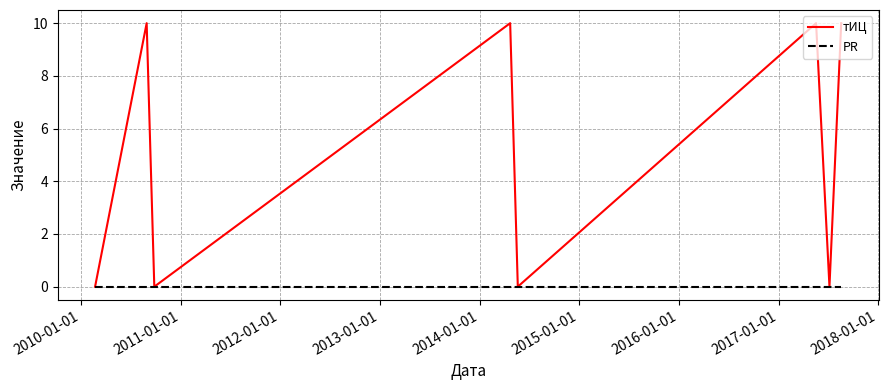

What is the greatest value displayed?

10